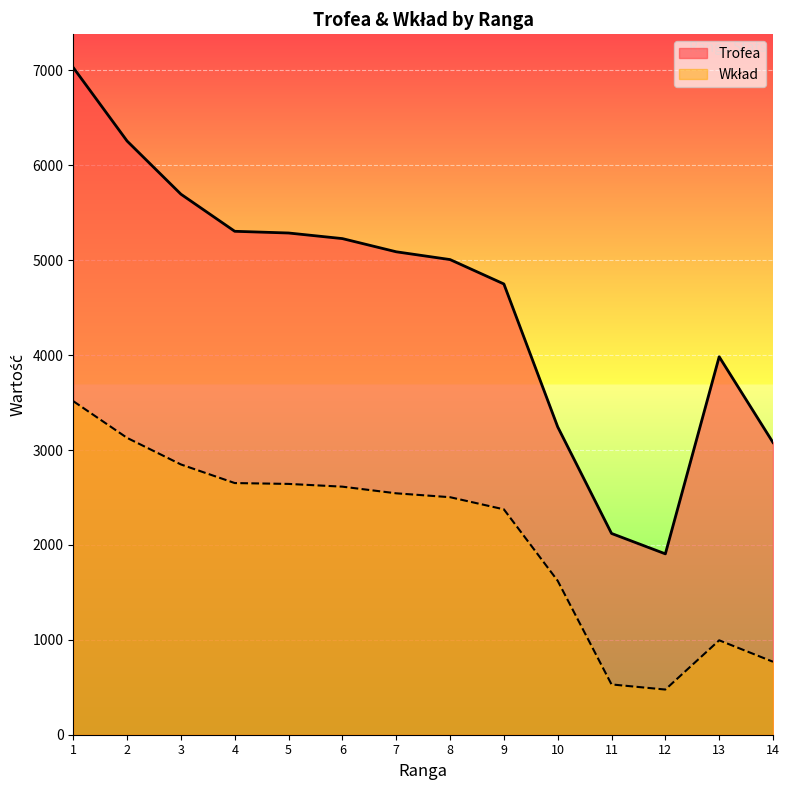

The value of Trofea at 9 is 4750. True or false?

True